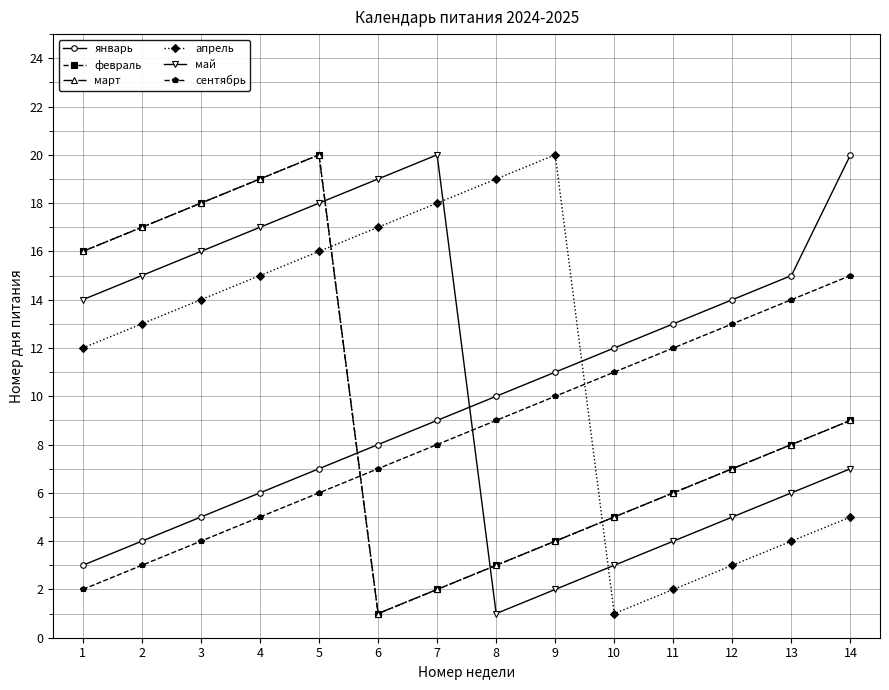

In февраль, how many points are higher than both neighbors (excluding endpoints)?

1